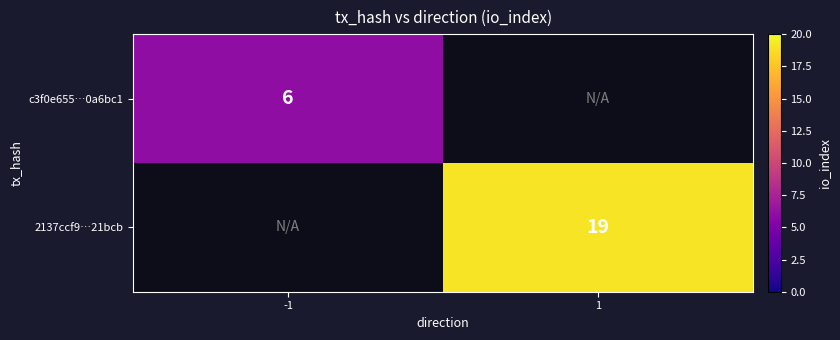

True or false: c3f0e655…0a6bc1 has a value of 6 at -1.

True